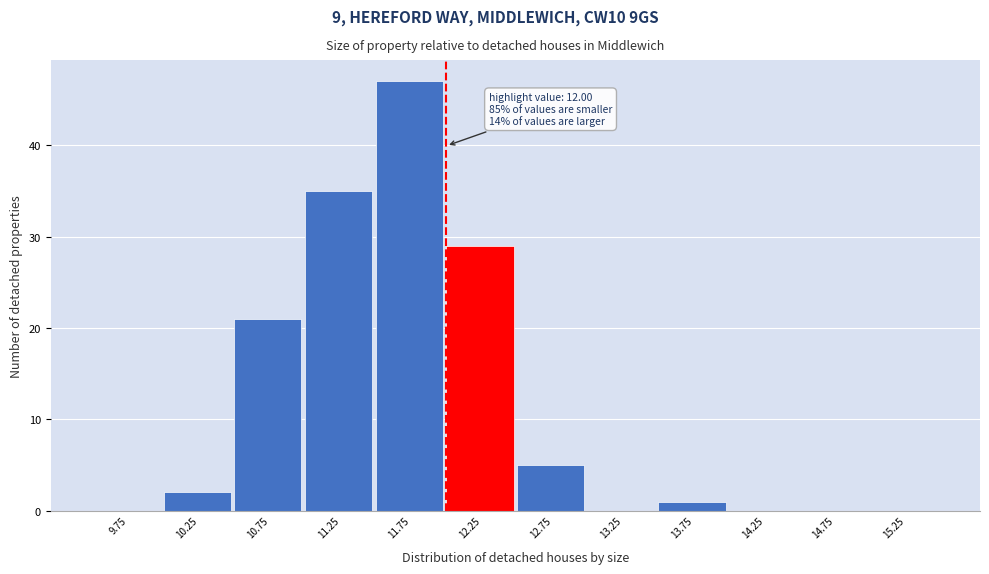

Which range on the x-axis has the tallest bar?

11.5 to 12.0